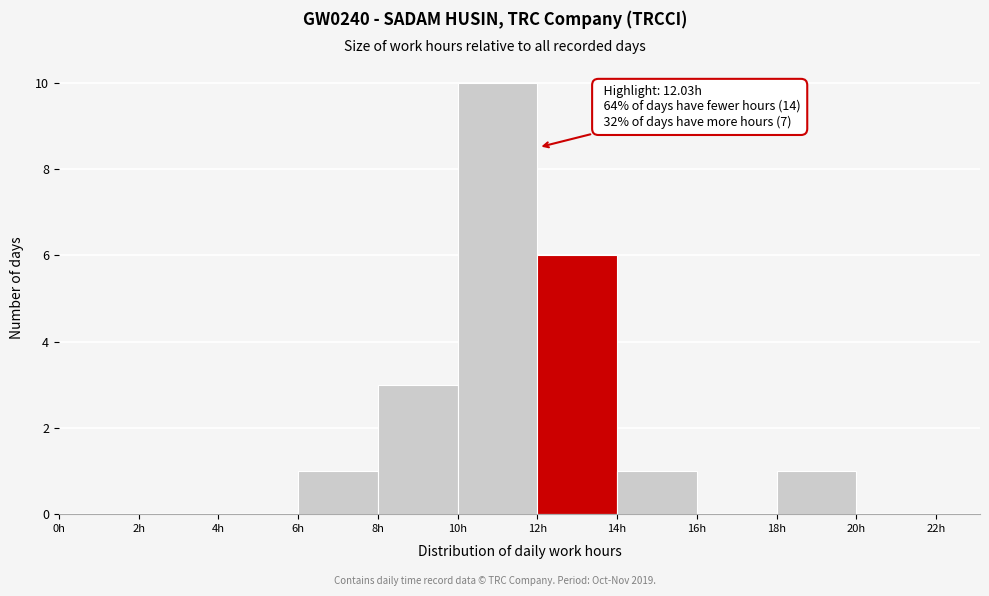

Which range on the x-axis has the tallest bar?

10 to 12